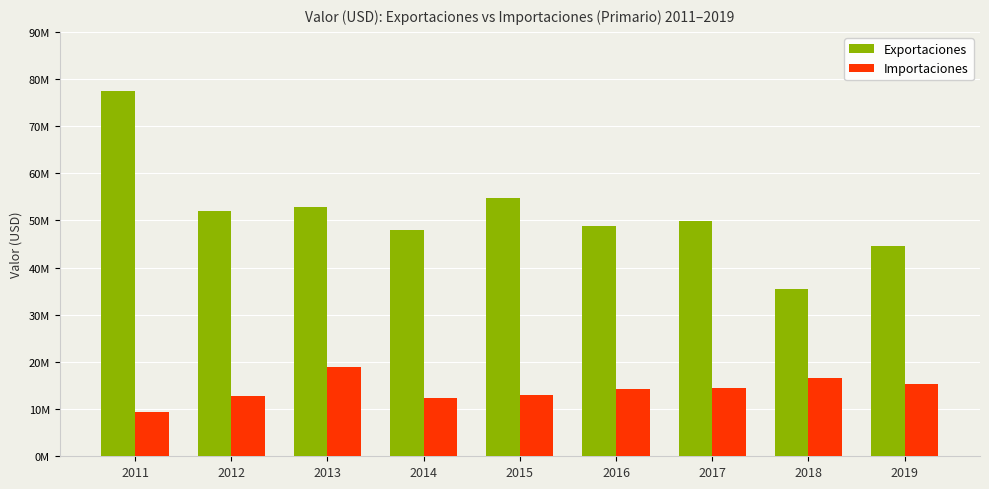

What is the greatest value displayed?

77356356.6